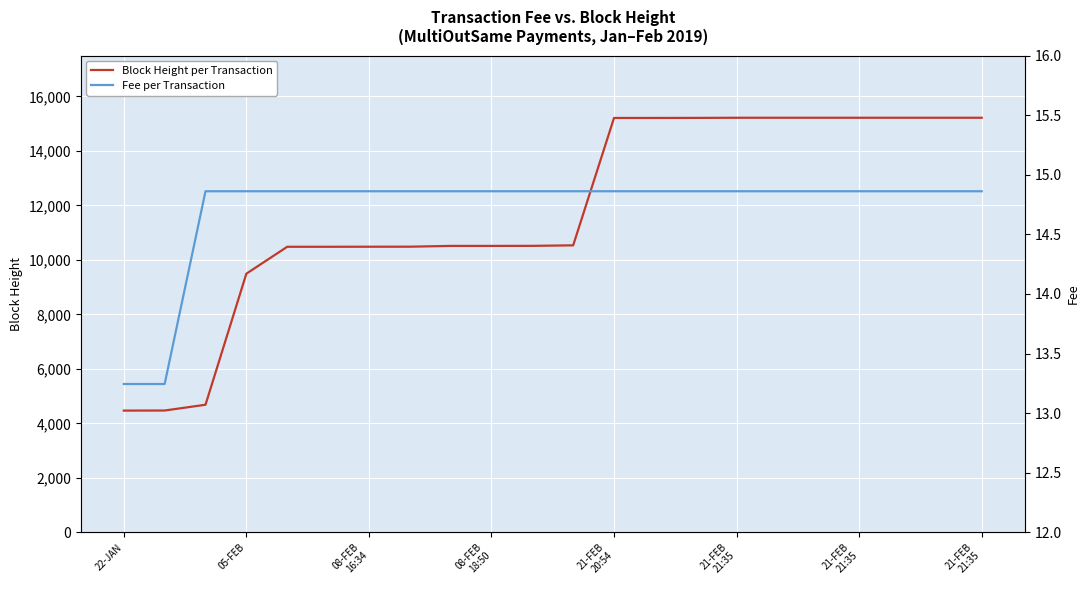

Which series changed the most between 9 and 17?

Block Height per Transaction